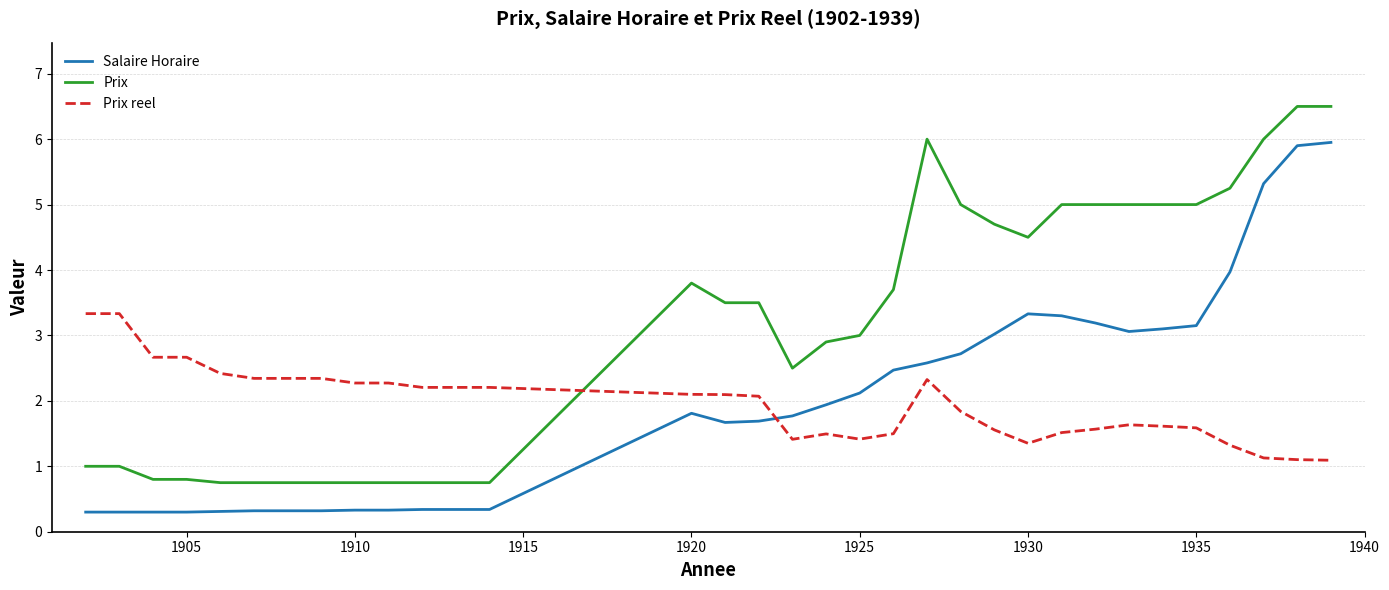

Which series has the largest range (max minus min)?

Prix